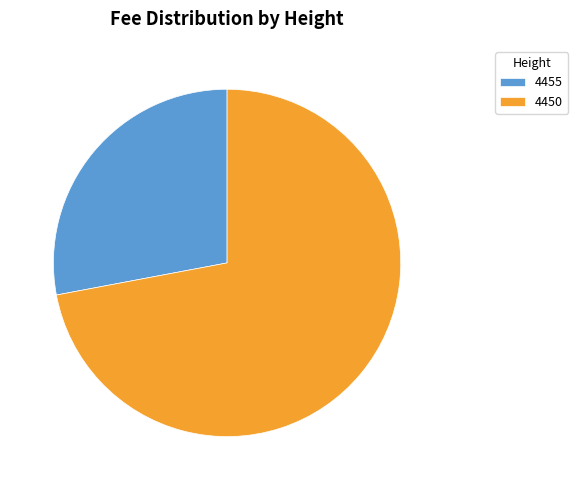

Does 4455 represent more than half of the total?

No